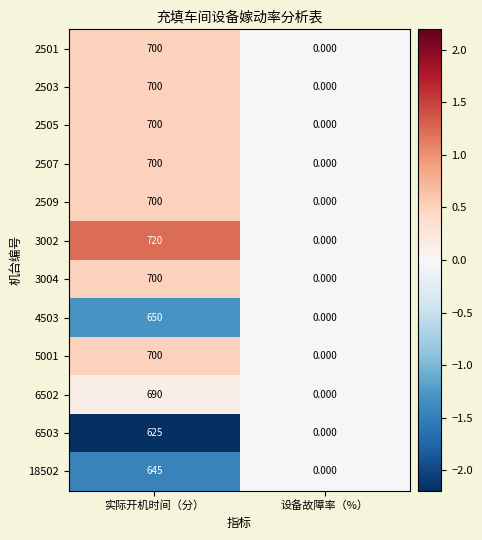

At which category is the sum across all series the highest?

实际开机时间（分）